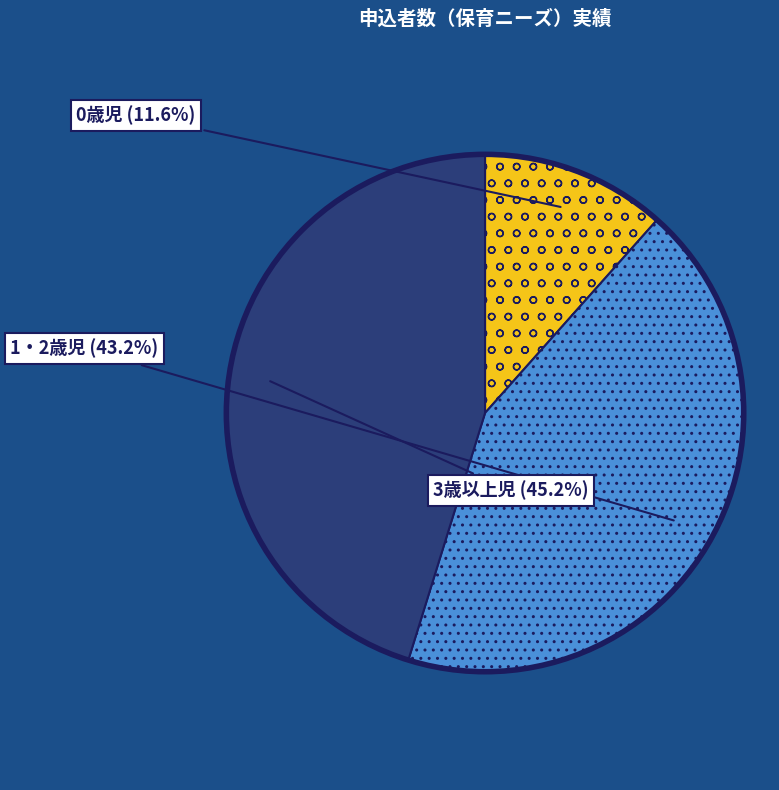

Is there a majority slice in this chart?

No